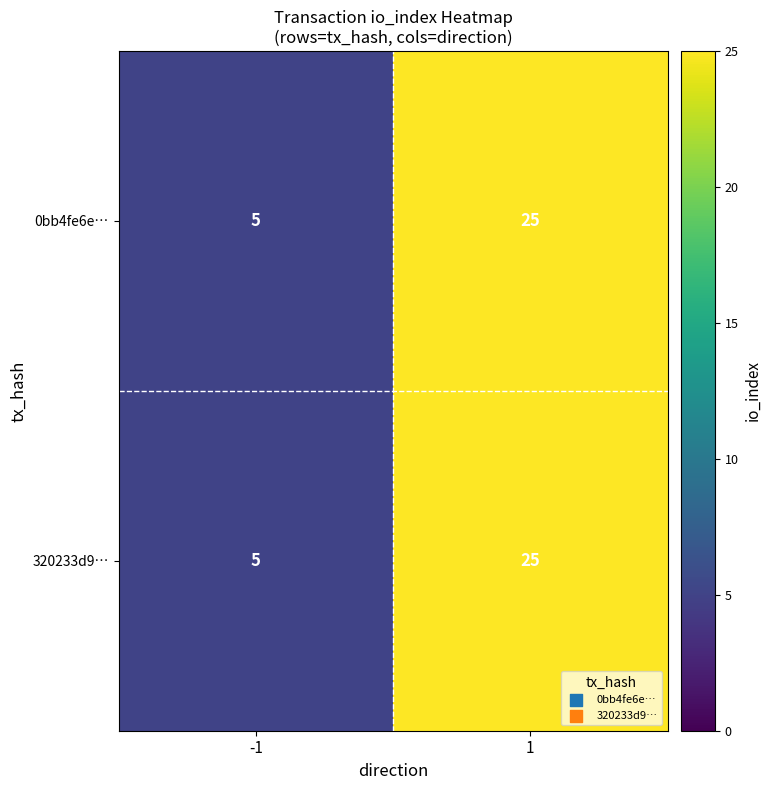

True or false: 320233d9… has a value of 7 at -1.

False